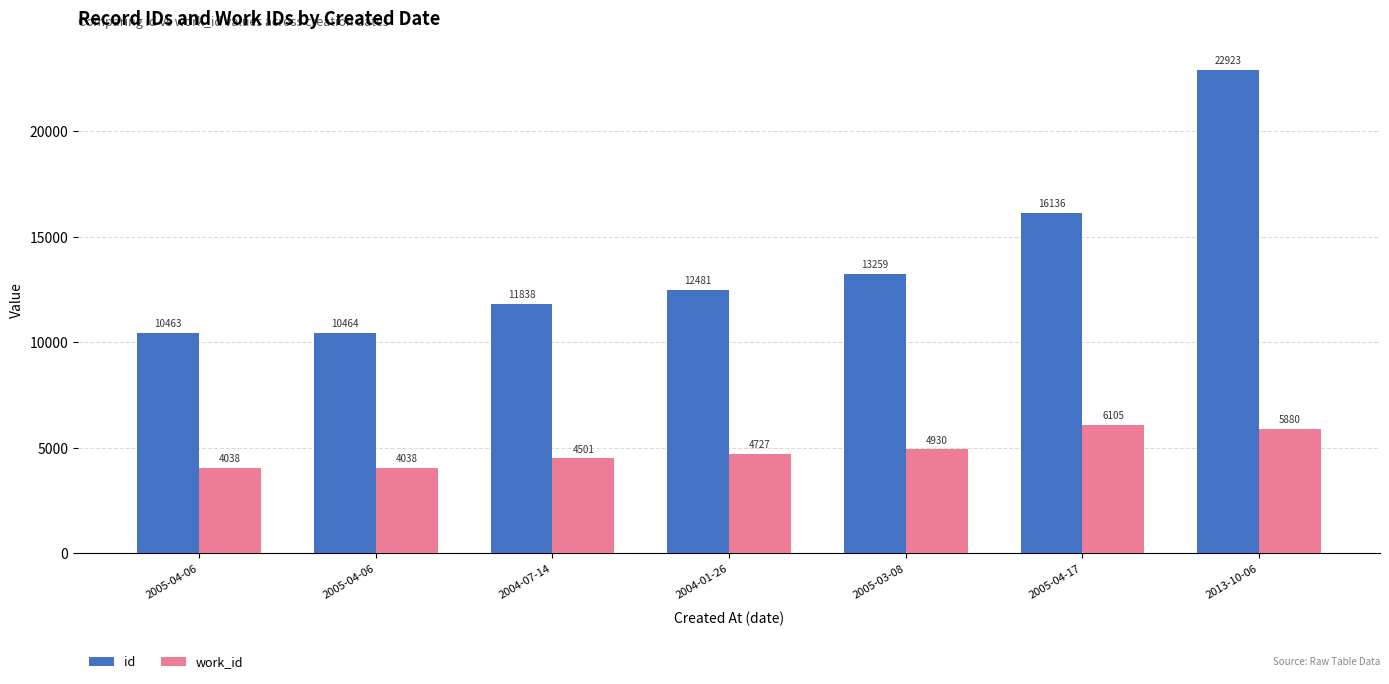

Is the value of work_id at 2013-10-06 greater than the value of id at 2013-10-06?

No